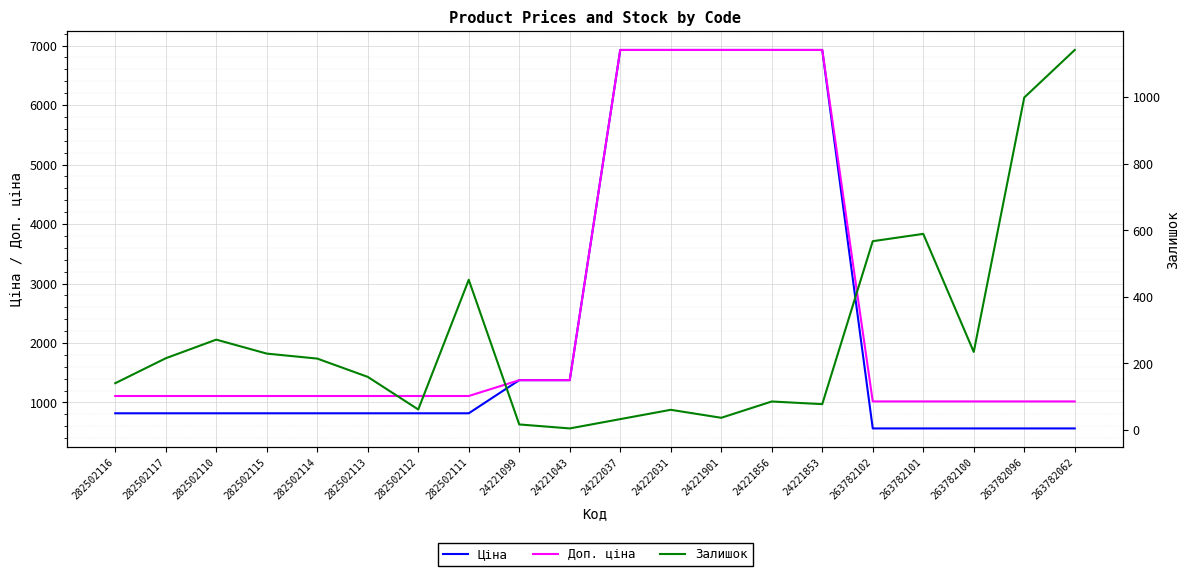

Rank the series at 24222031 from lowest to highest value.

Залишок, Ціна, Доп. ціна